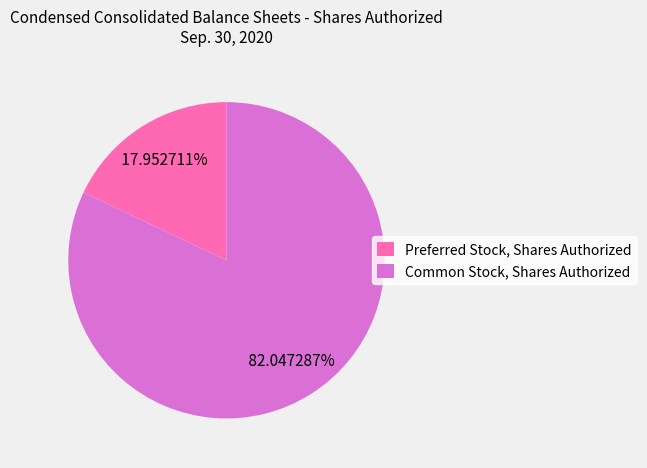

To the nearest percent, what percentage of the pie is Common Stock, Shares Authorized?

82%